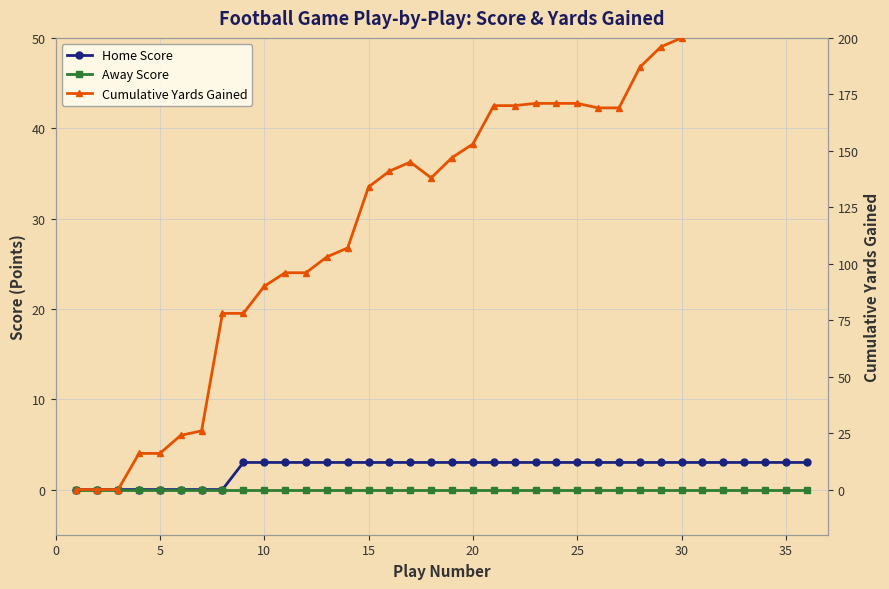

Which series has the largest range (max minus min)?

Cumulative Yards Gained